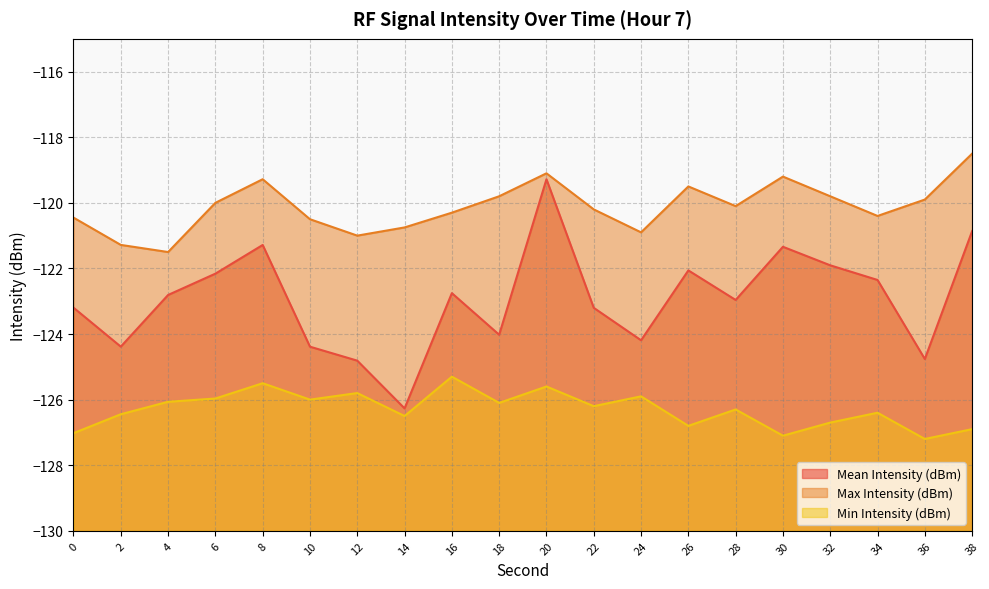

Reading left to right, extract all data points from this chart.

Mean Intensity (dBm): -123.2	-124.4	-122.8	-122.2	-121.3	-124.4	-124.8	-126.3	-122.8	-124.0	-119.3	-123.2	-124.2	-122.1	-123.0	-121.3	-121.9	-122.4	-124.8	-120.9
Max Intensity (dBm): -120.5	-121.3	-121.5	-120.0	-119.3	-120.5	-121.0	-120.8	-120.3	-119.8	-119.1	-120.2	-120.9	-119.5	-120.1	-119.2	-119.8	-120.4	-119.9	-118.5
Min Intensity (dBm): -127.0	-126.4	-126.1	-126.0	-125.5	-126.0	-125.8	-126.5	-125.3	-126.1	-125.6	-126.2	-125.9	-126.8	-126.3	-127.1	-126.7	-126.4	-127.2	-126.9